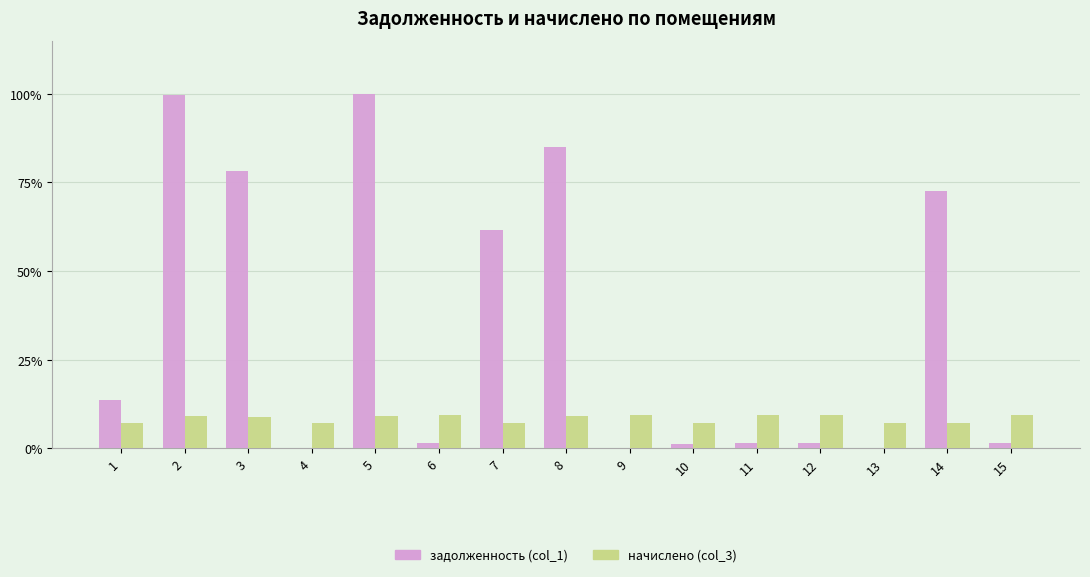

Which series has the largest total across all categories?

задолженность (col_1)